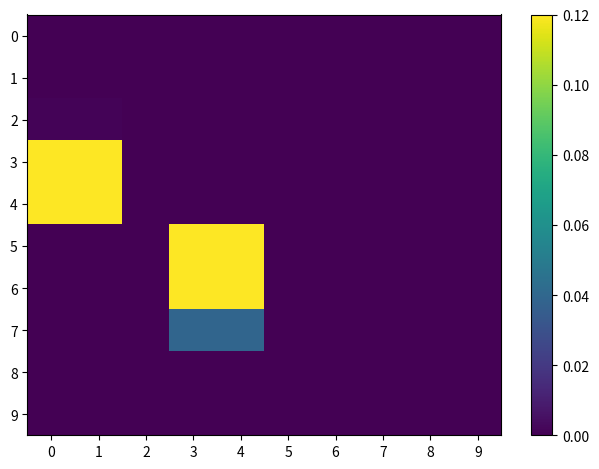

Which series has the widest spread of values?

3